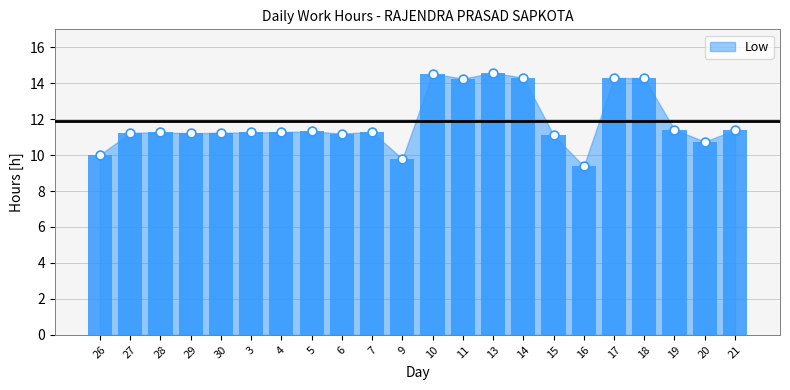

What is the change in value from 26 to 15?

+1.1